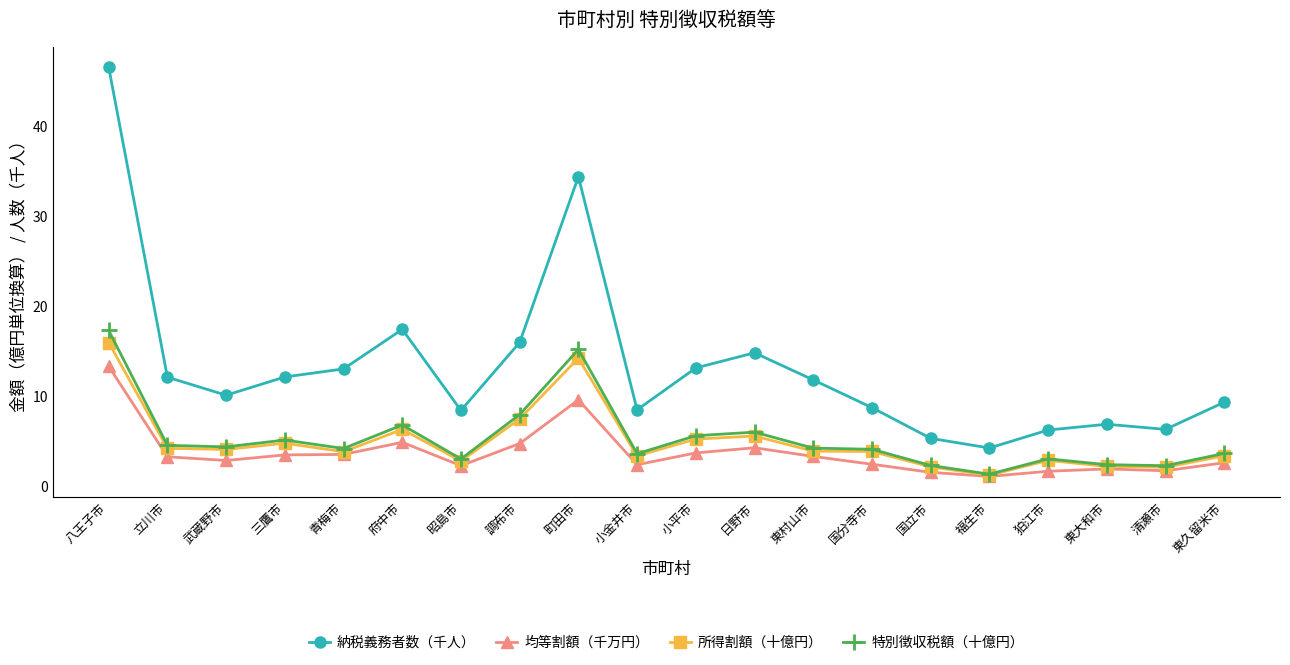

How many distinct data groups are displayed?

4